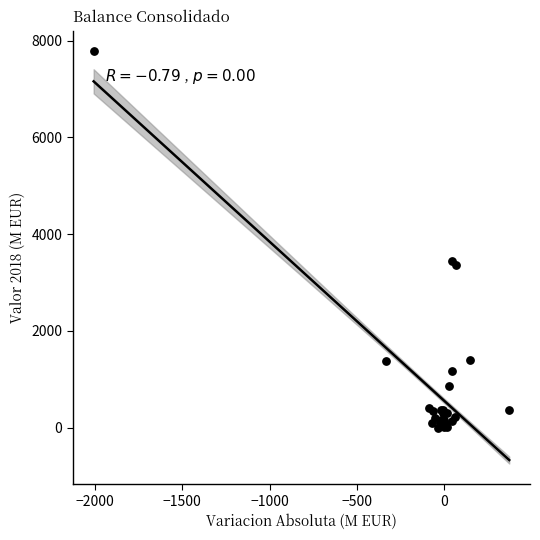

What Y value in the scatter plot is closest to 3889?

3453.4